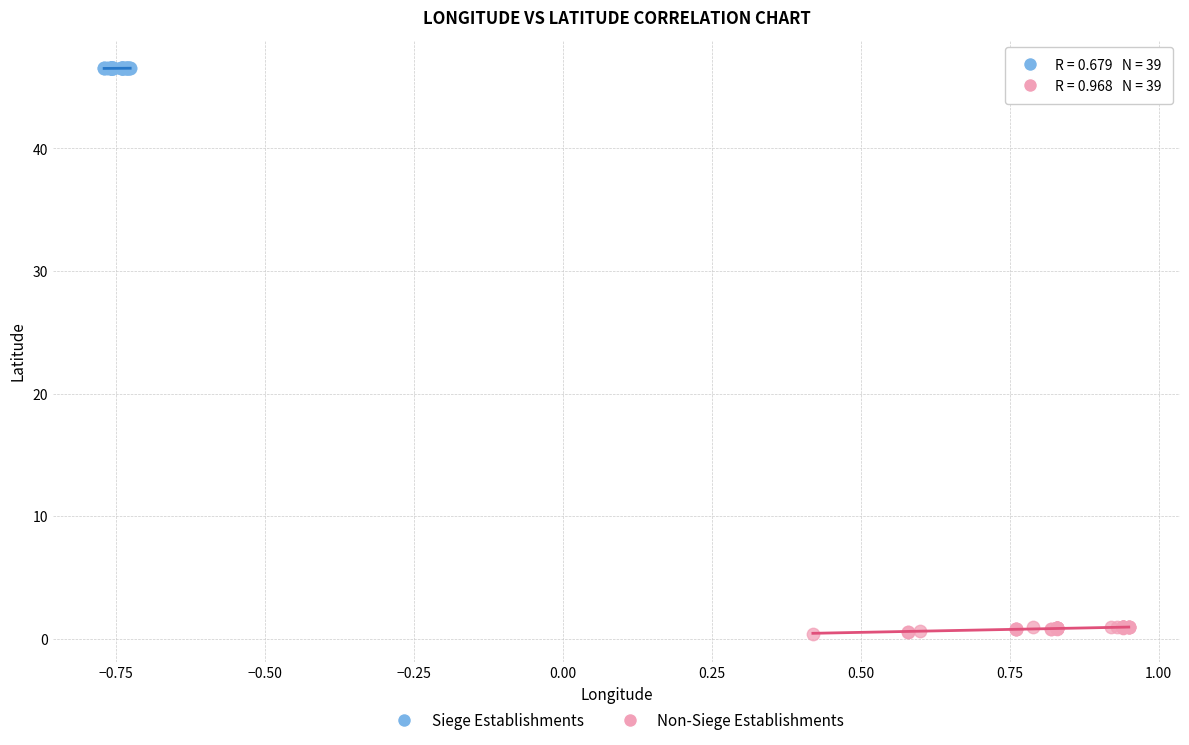

Which series reaches the maximum Y coordinate?

Siege Establishments